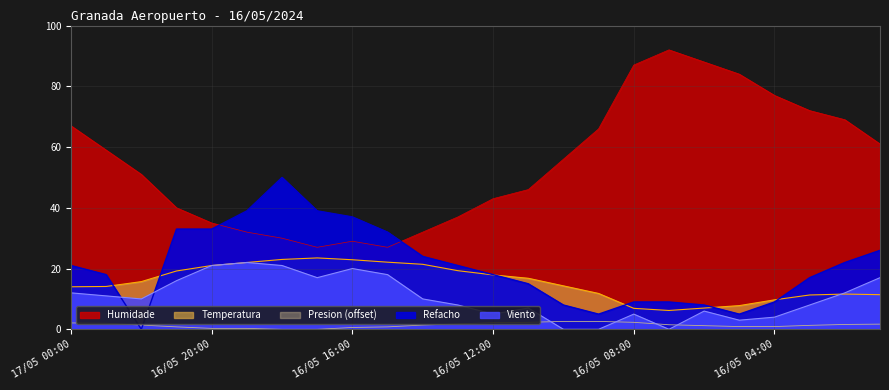

At which category is the sum across all series the highest?

16/05 18:00